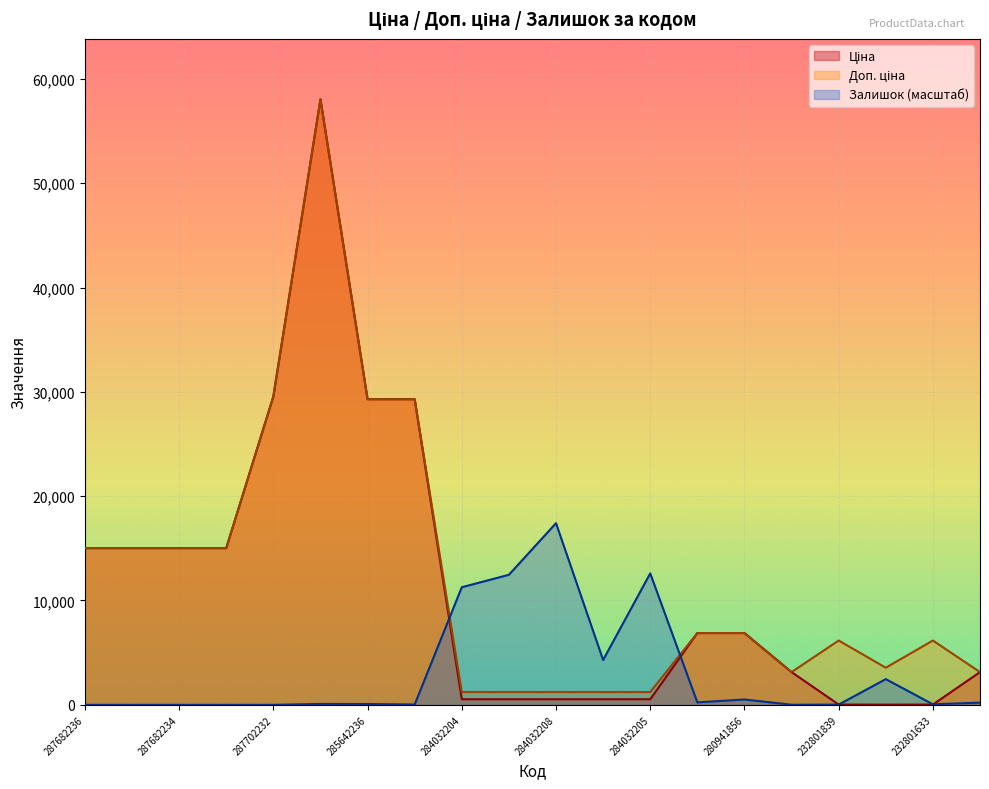

At how many categories does at least one series exceed 34347?

1